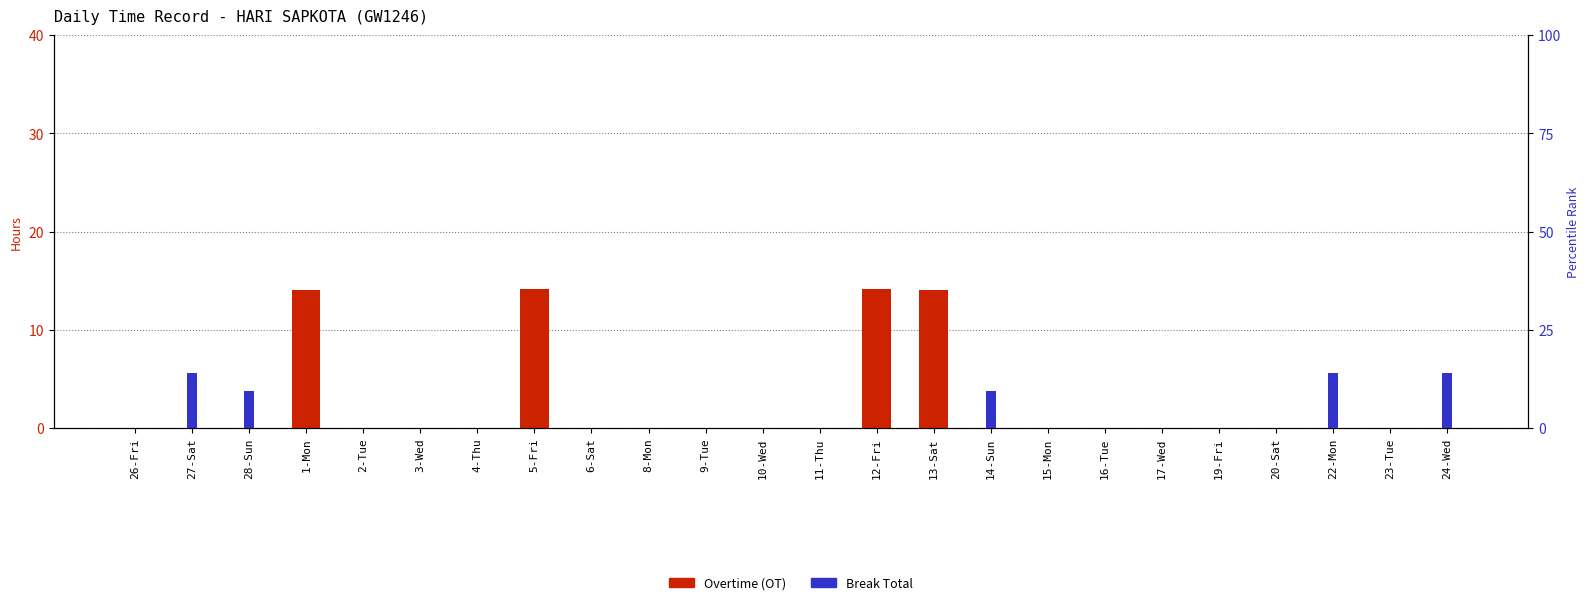

At which category does the chart reach its peak across all series?

5-Fri